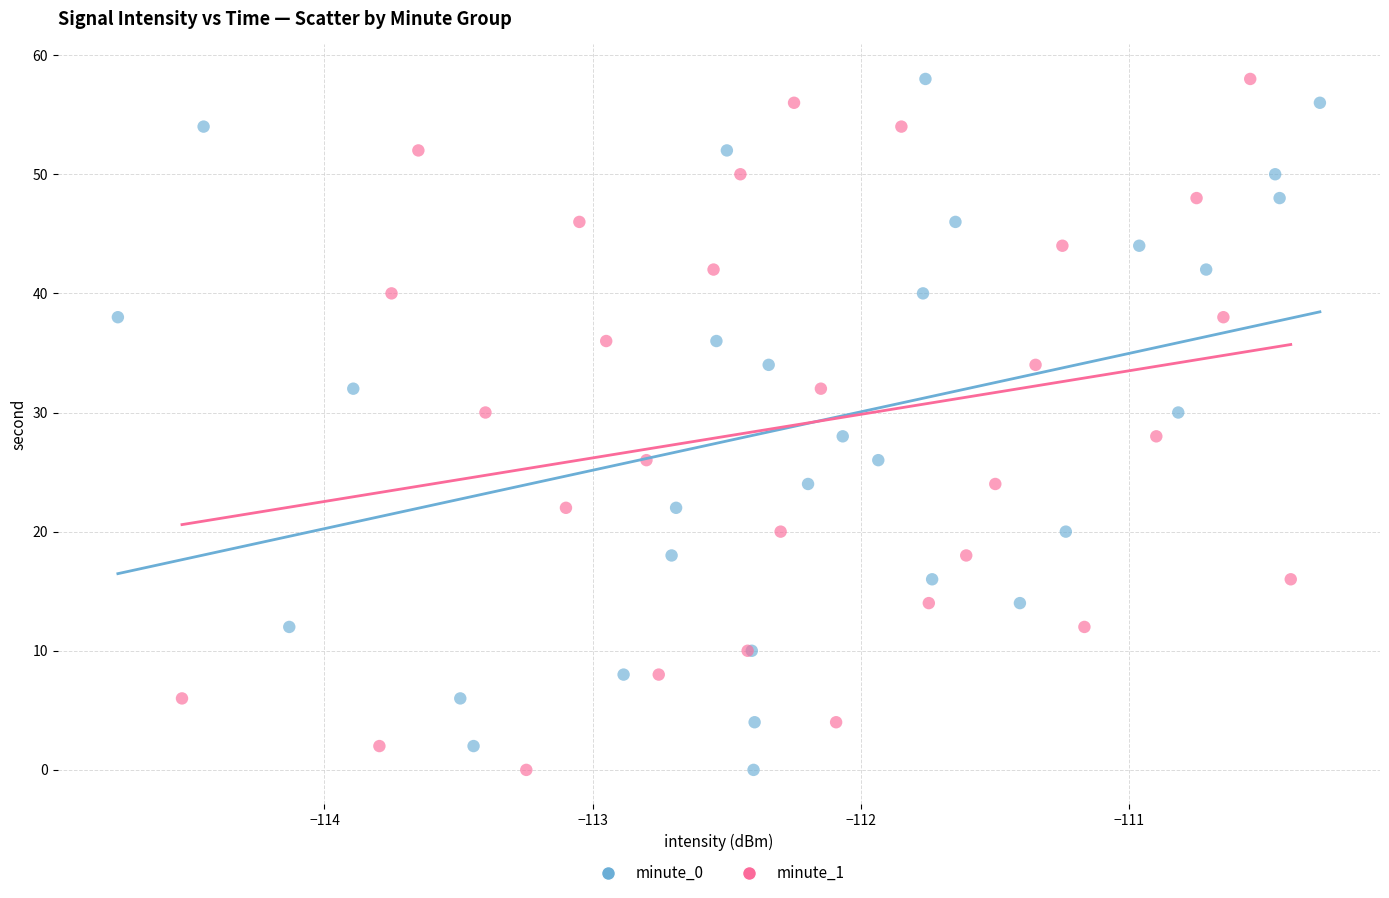

What are all the series names shown in the legend?

minute_0, minute_1